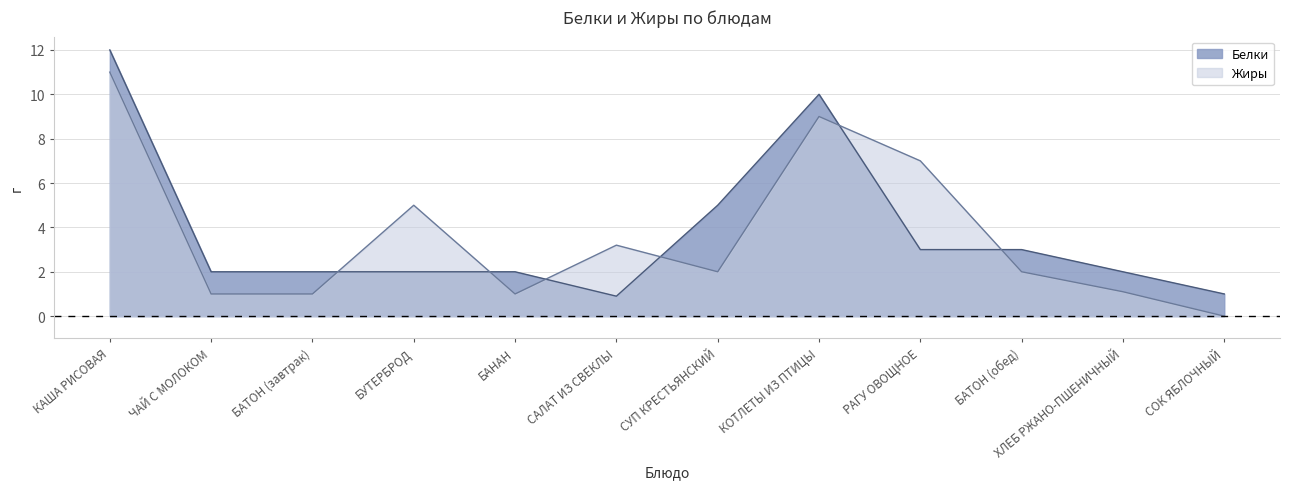

Reading right to left, list all the values displayed in this chart.

Белки: 1.0	2.0	3.0	3.0	10.0	5.0	0.9	2.0	2.0	2.0	2.0	12.0
Жиры: 0.0	1.1	2.0	7.0	9.0	2.0	3.2	1.0	5.0	1.0	1.0	11.0